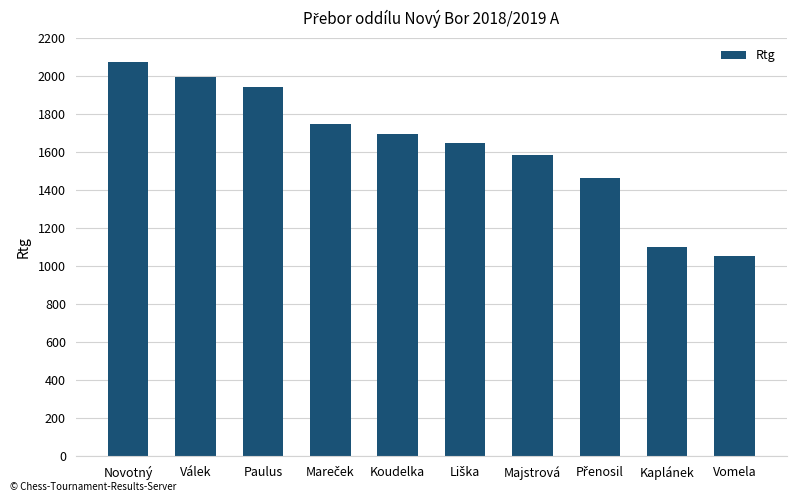

How many data points are less than 1694?

5